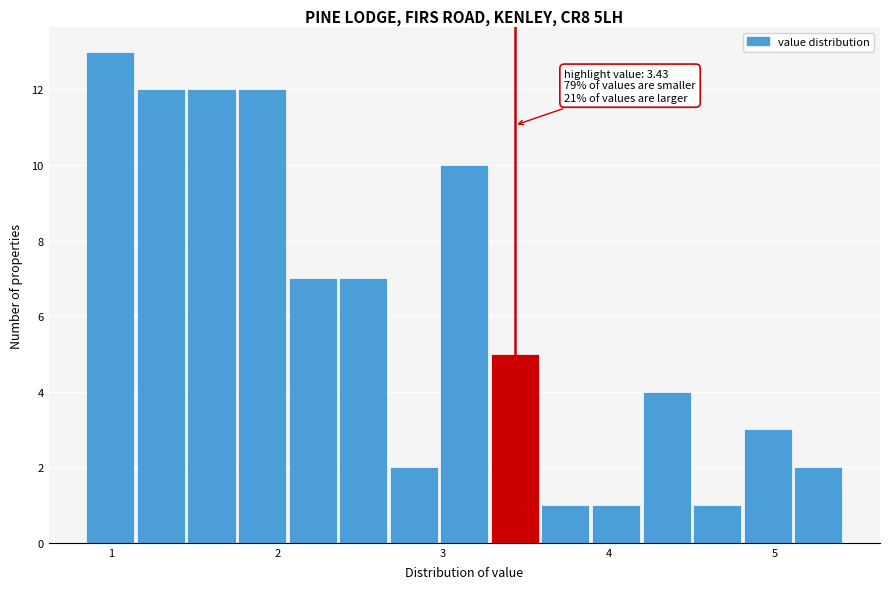

Read against the x-axis, roughly where is the centre of the tallest bar?

1.0